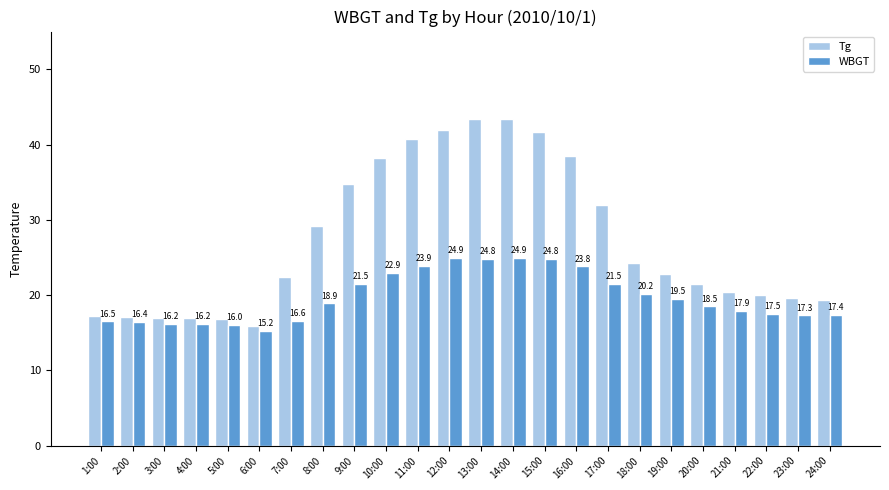

Reading right to left, what are all the values shown in this chart?

Tg: 19.3	19.6	20.0	20.4	21.5	22.8	24.2	32.0	38.5	41.6	43.4	43.4	41.9	40.7	38.2	34.7	29.2	22.4	15.9	16.8	17.0	16.9	17.1	17.2
WBGT: 17.4	17.3	17.5	17.9	18.5	19.5	20.2	21.5	23.8	24.8	24.9	24.8	24.9	23.9	22.9	21.5	18.9	16.6	15.2	16.0	16.2	16.2	16.4	16.5